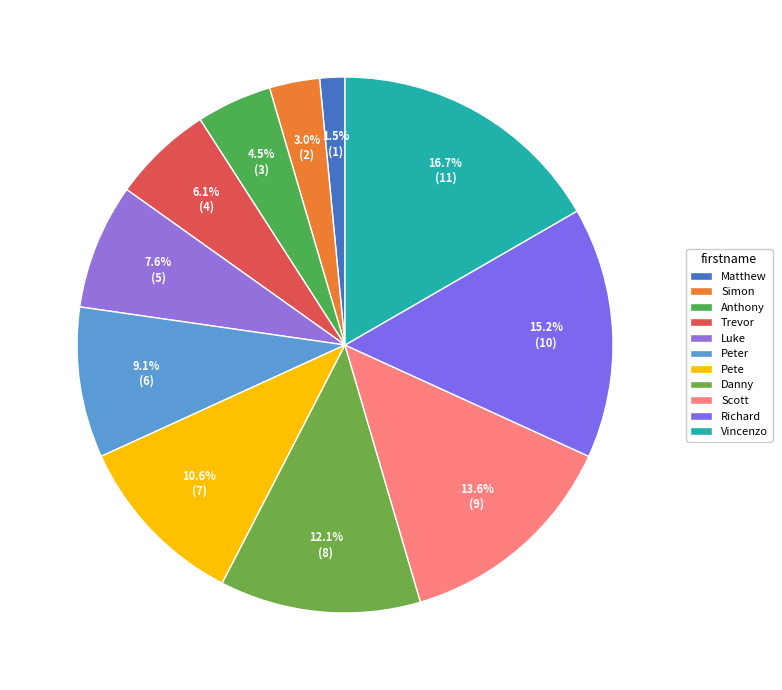

True or false: Scott accounts for 20% of the total.

False